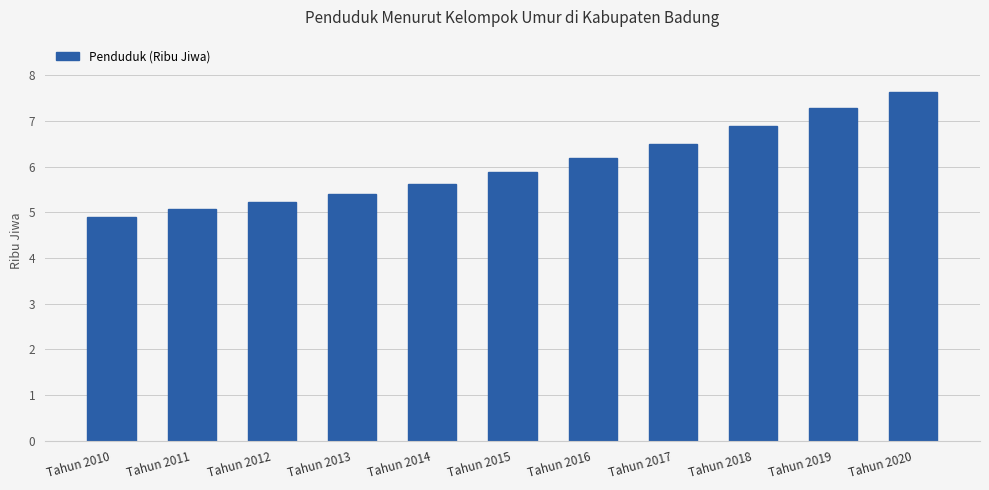

Rank the categories by value from highest to lowest.

Tahun 2020, Tahun 2019, Tahun 2018, Tahun 2017, Tahun 2016, Tahun 2015, Tahun 2014, Tahun 2013, Tahun 2012, Tahun 2011, Tahun 2010